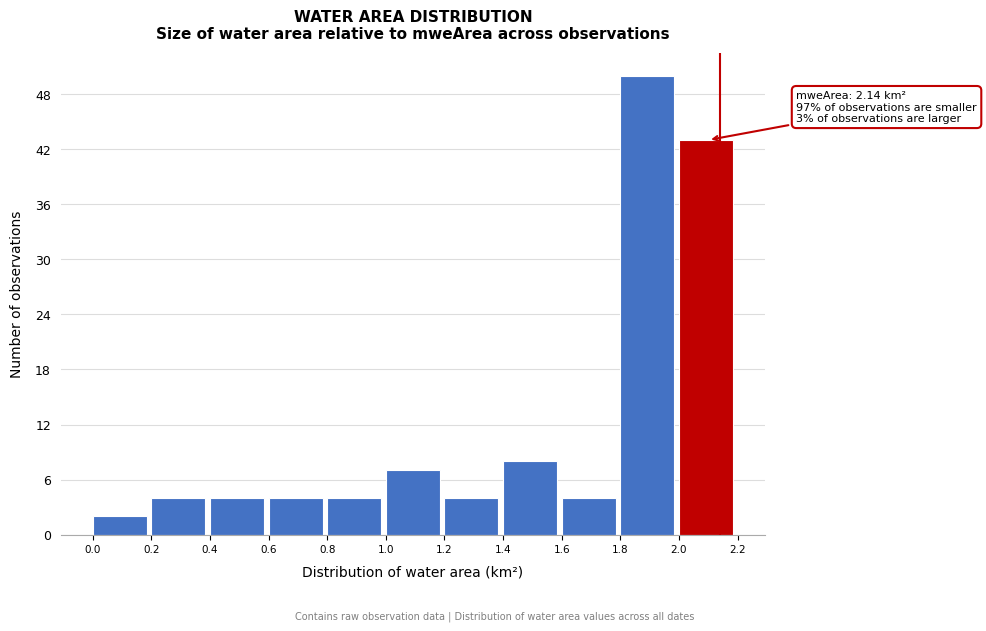

Over which range of the x-axis is the bar tallest?

1.8 to 2.0